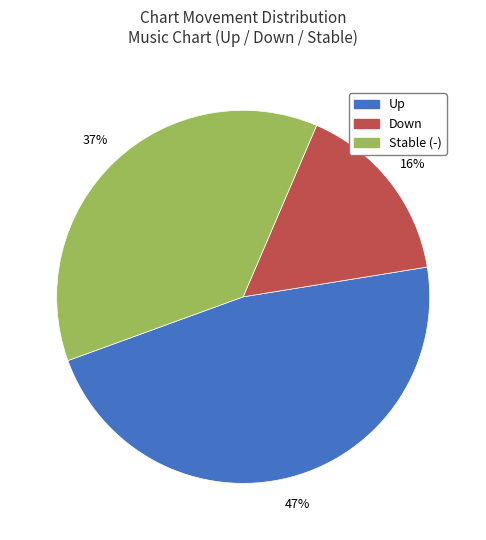

To the nearest percent, what is the difference between the largest and smallest slice percentages?

31%